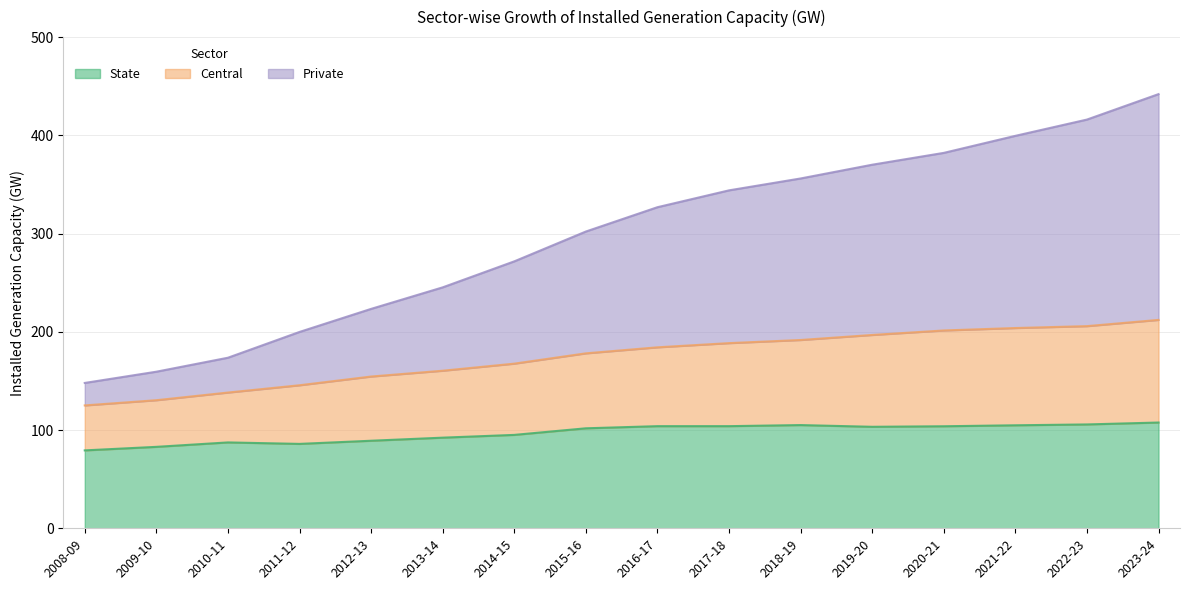

True or false: State and Central intersect in this chart.

False